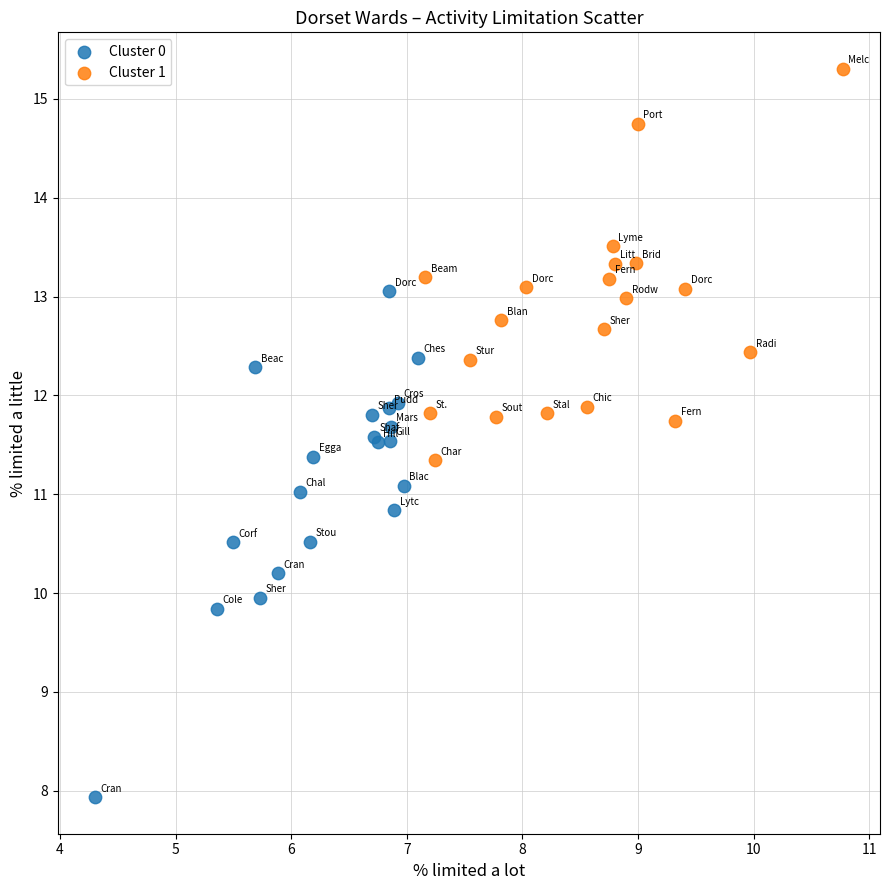

Which series reaches the maximum Y coordinate?

Cluster 1